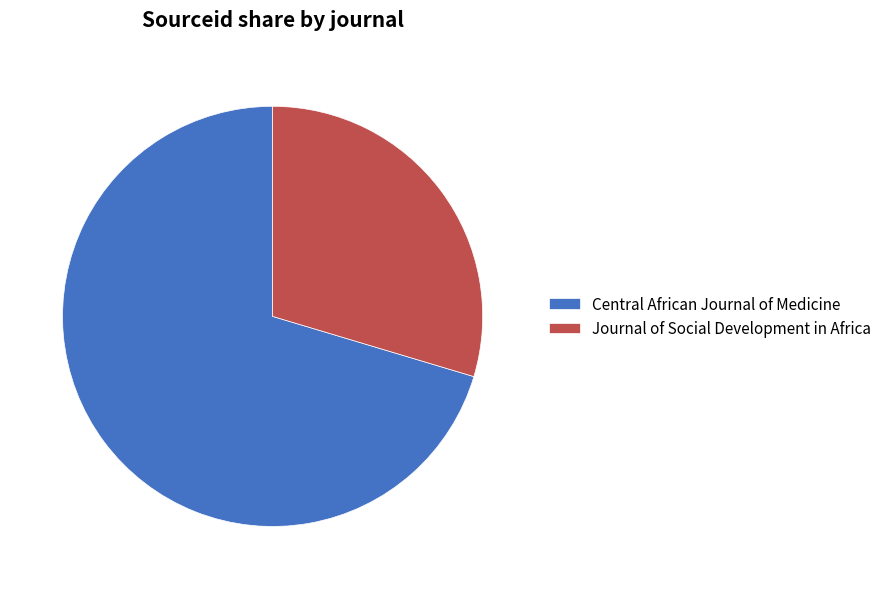

Rank the categories by value from lowest to highest.

Journal of Social Development in Africa, Central African Journal of Medicine